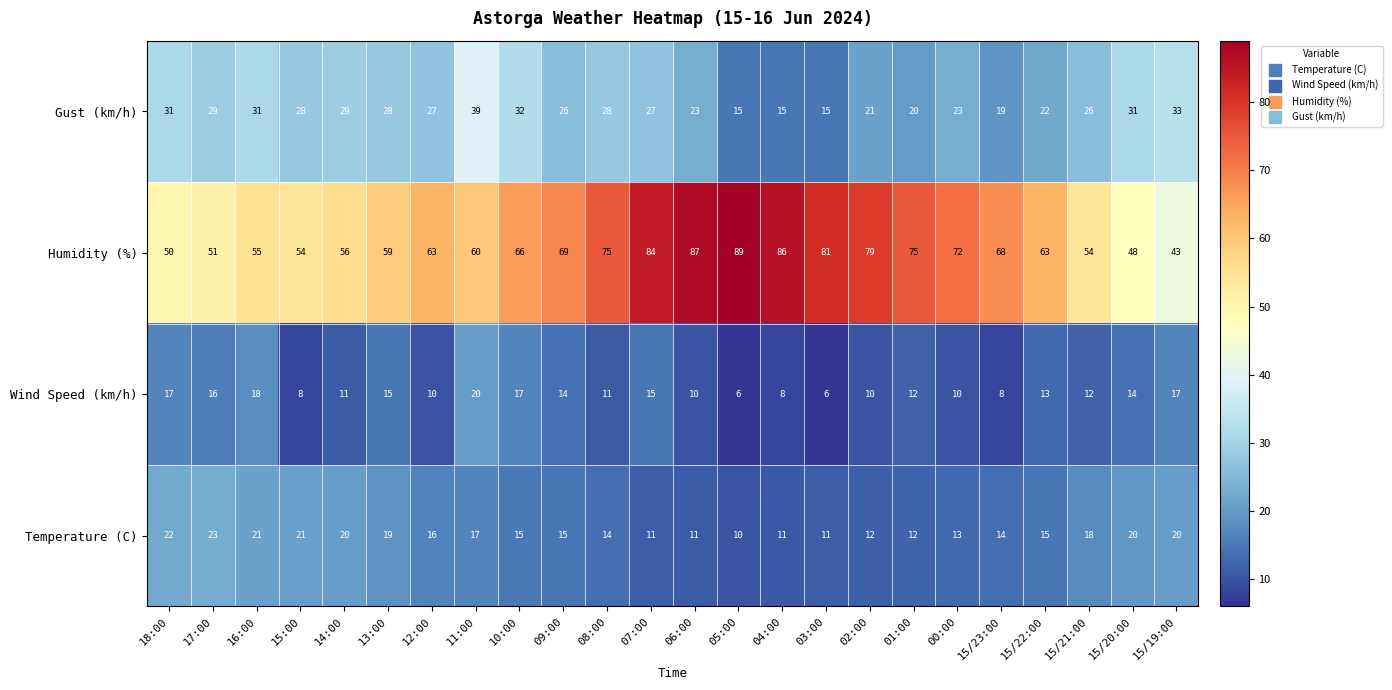

Is the value of Wind Speed (km/h) at 07:00 greater than the value of Temperature (C) at 11:00?

No